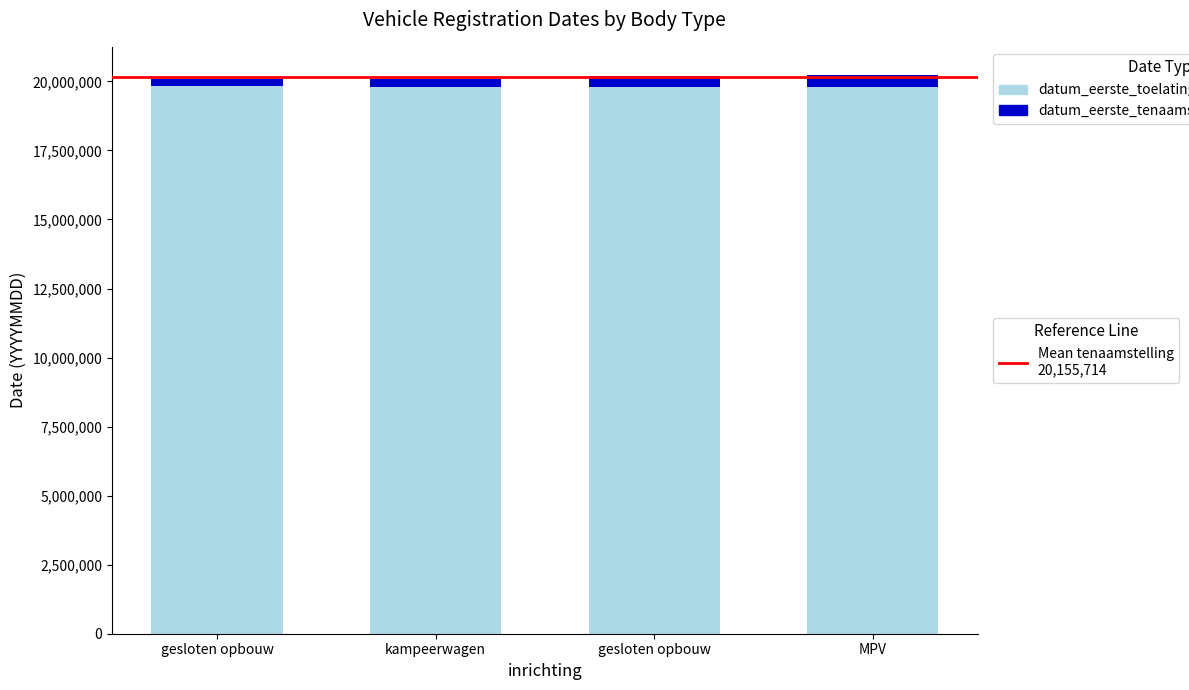

How many data points does each series have?

4